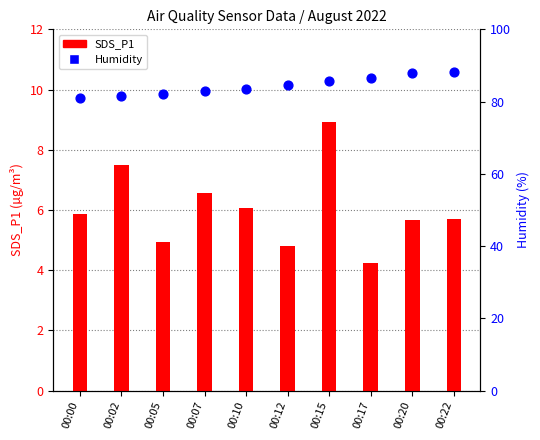

What is the total value across all series at 00:10?

89.6